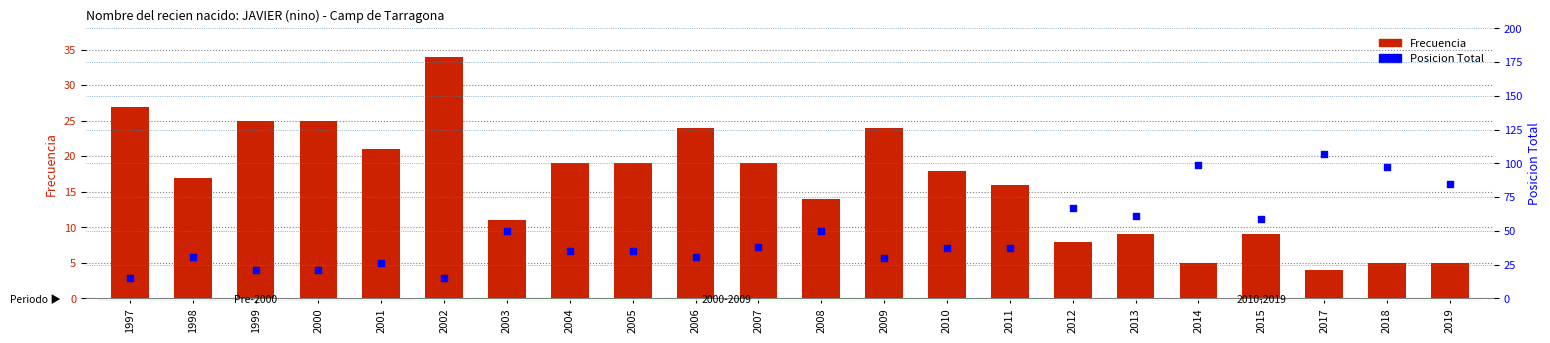

Which series has the largest Y range (max minus min)?

Posicion Total